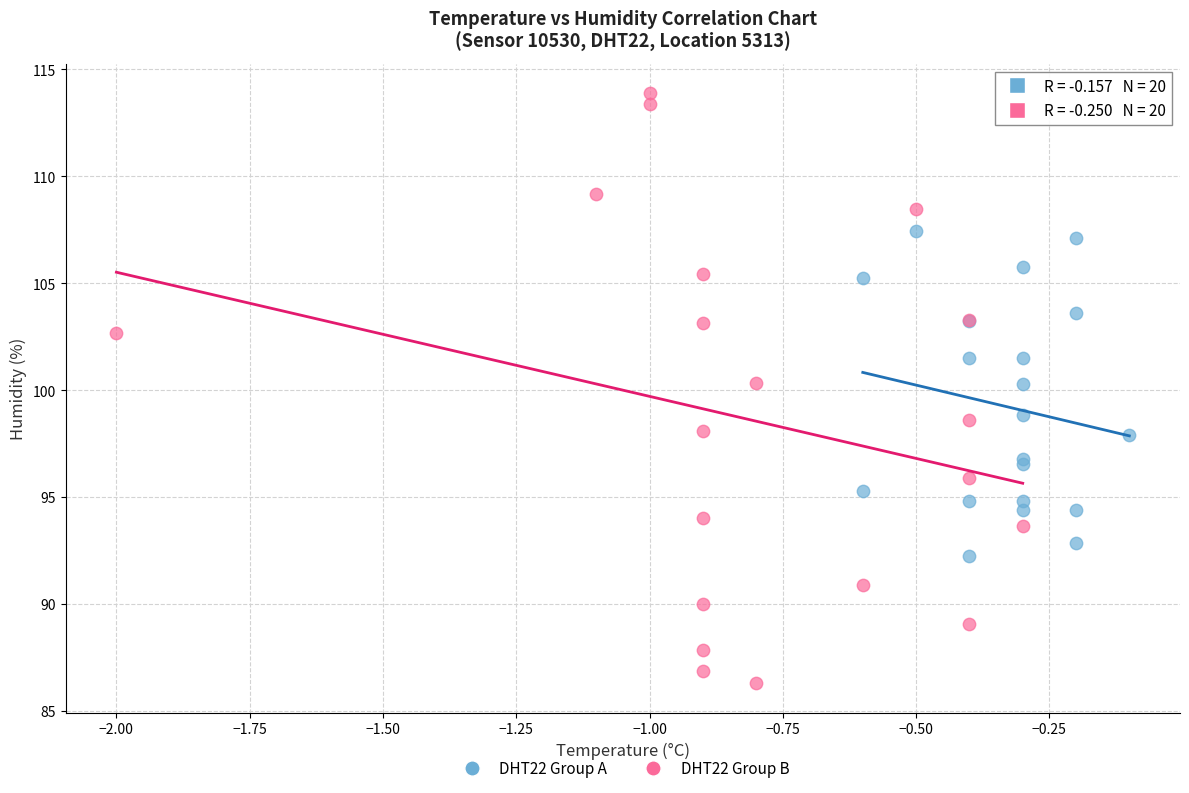

Which series contains the highest Y value?

DHT22 Group B